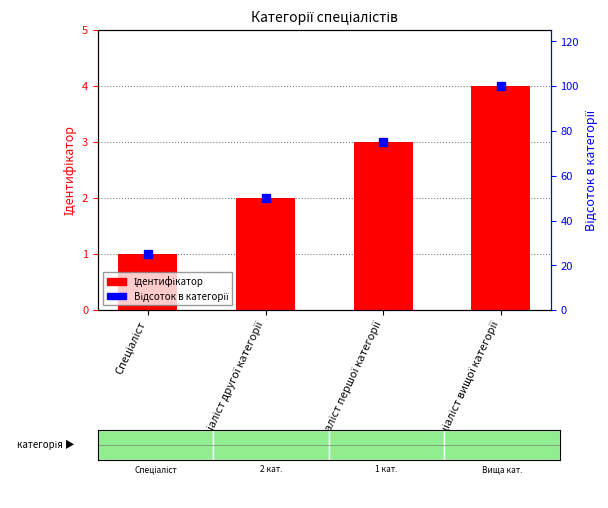

Count the number of categories in the chart.

4